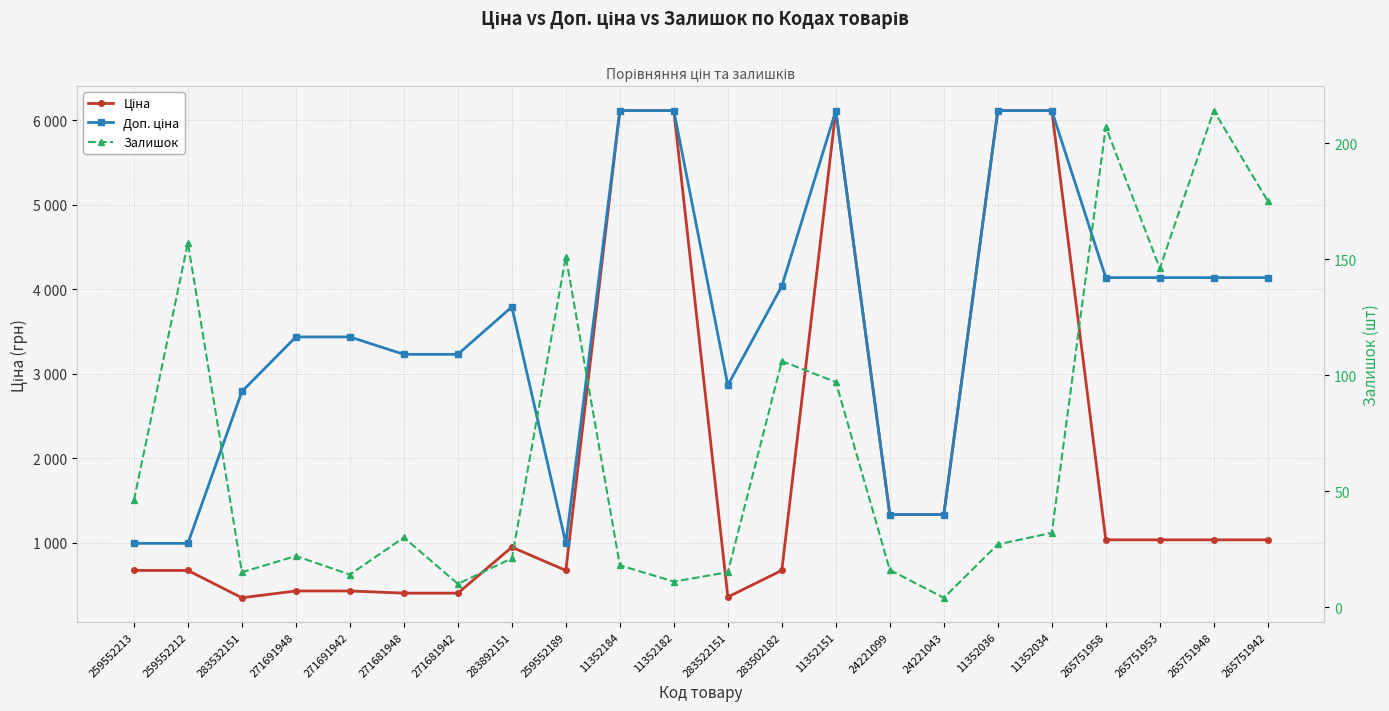

What is the label of the 7th point from the right?

24221043